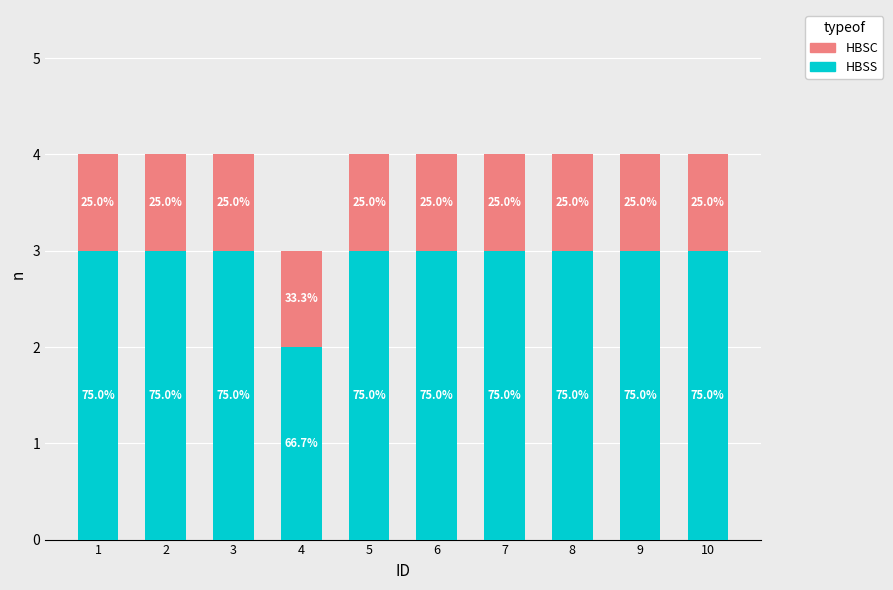

What is the average value of the HBSC series?

1